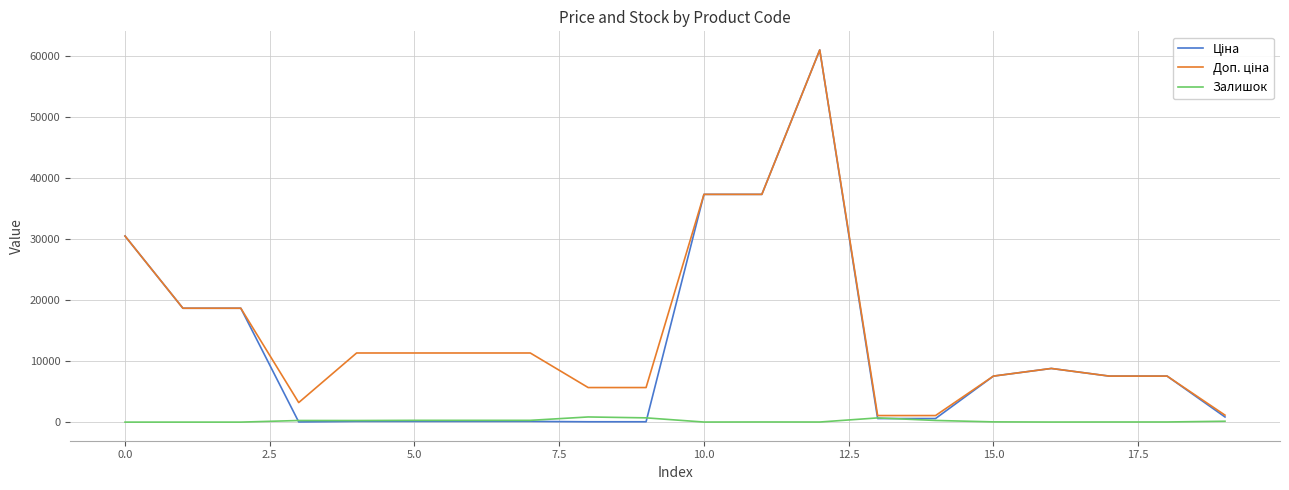

What is the maximum value shown in the chart?

61024.7